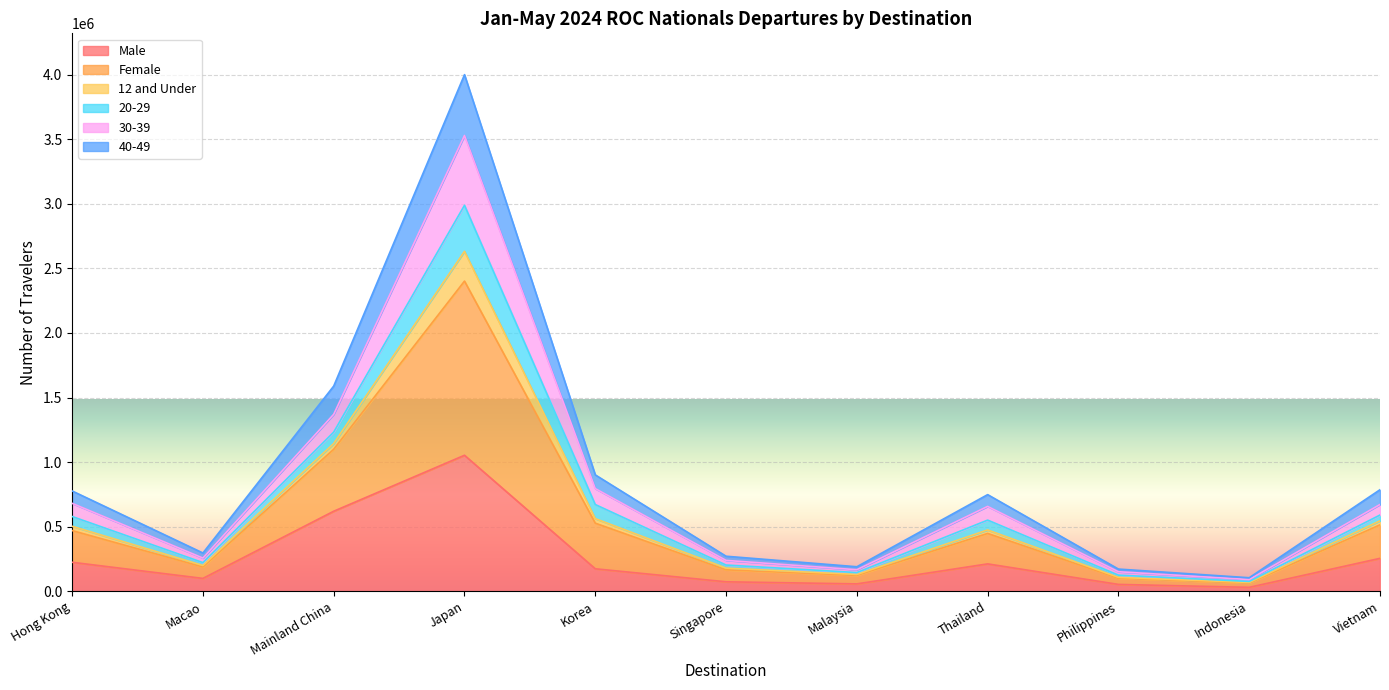

What position from the right is Hong Kong?

11